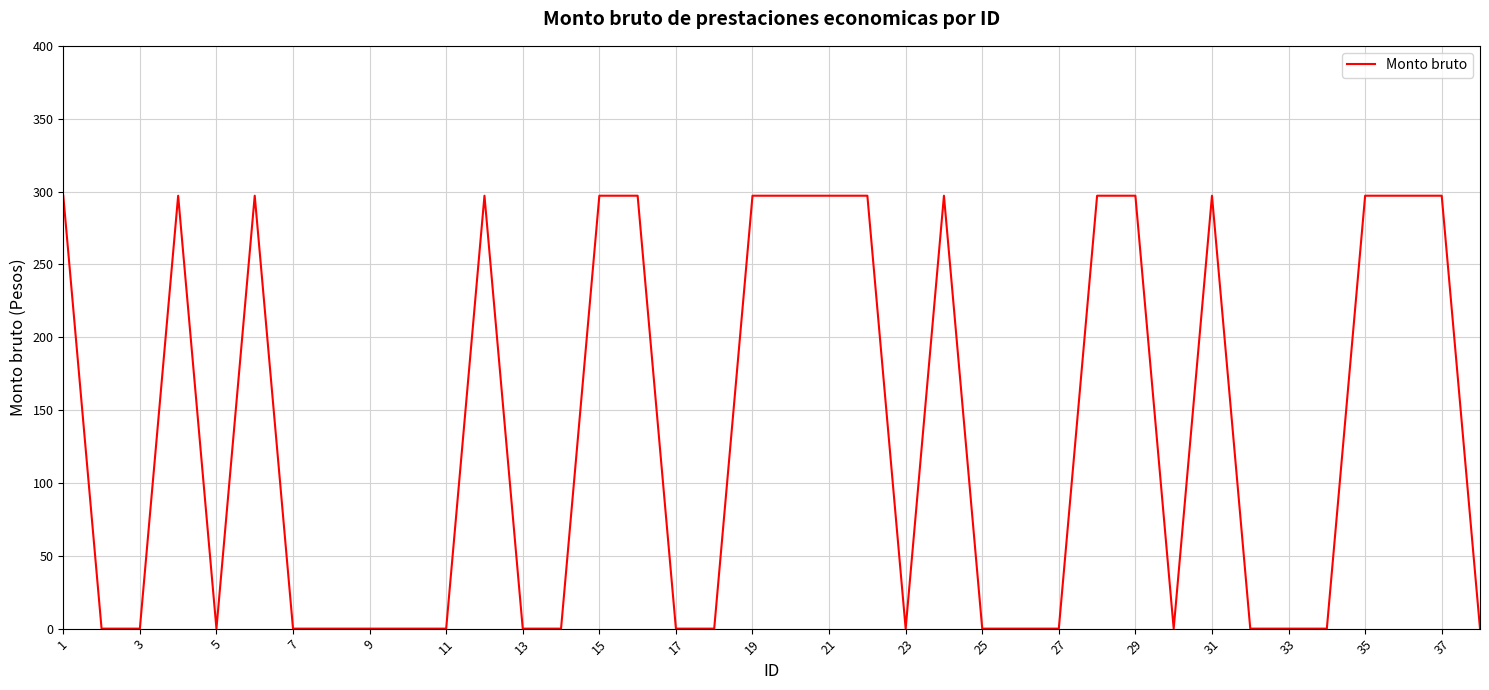

What is the difference between the maximum and minimum values?

297.1